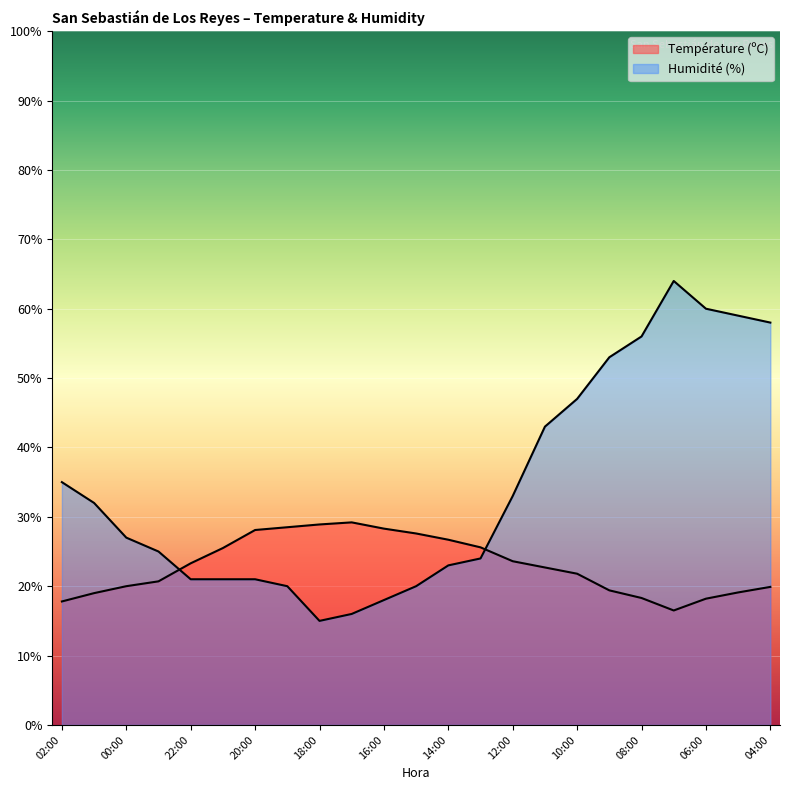

How many data points in Température (ºC) are above 22?

12